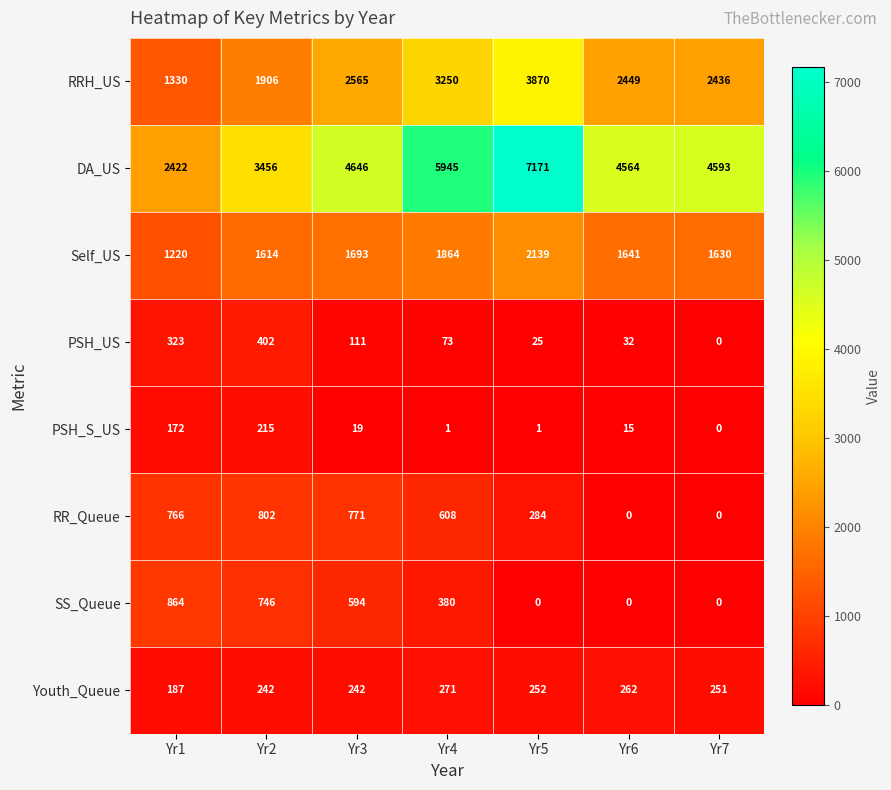

Rank the series at Yr1 from lowest to highest value.

PSH_S_US, Youth_Queue, PSH_US, RR_Queue, SS_Queue, Self_US, RRH_US, DA_US